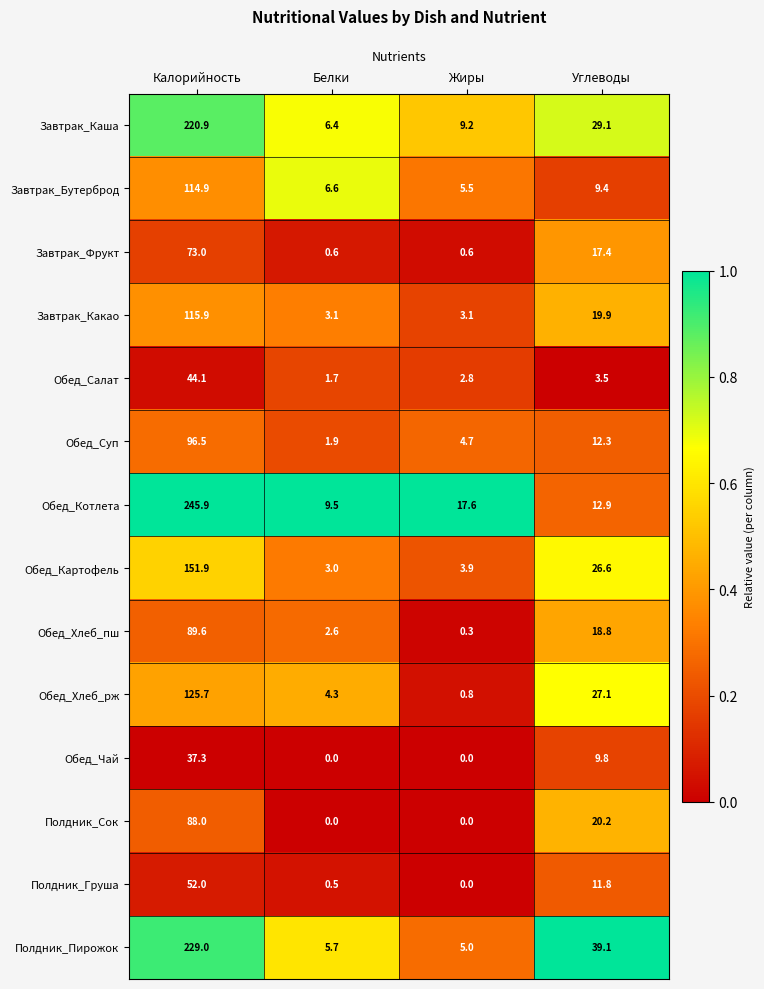

List the series in order of their peak value, lowest first.

Обед_Чай, Обед_Салат, Полдник_Груша, Завтрак_Фрукт, Полдник_Сок, Обед_Хлеб_пш, Обед_Суп, Завтрак_Бутерброд, Завтрак_Какао, Обед_Хлеб_рж, Обед_Картофель, Завтрак_Каша, Полдник_Пирожок, Обед_Котлета